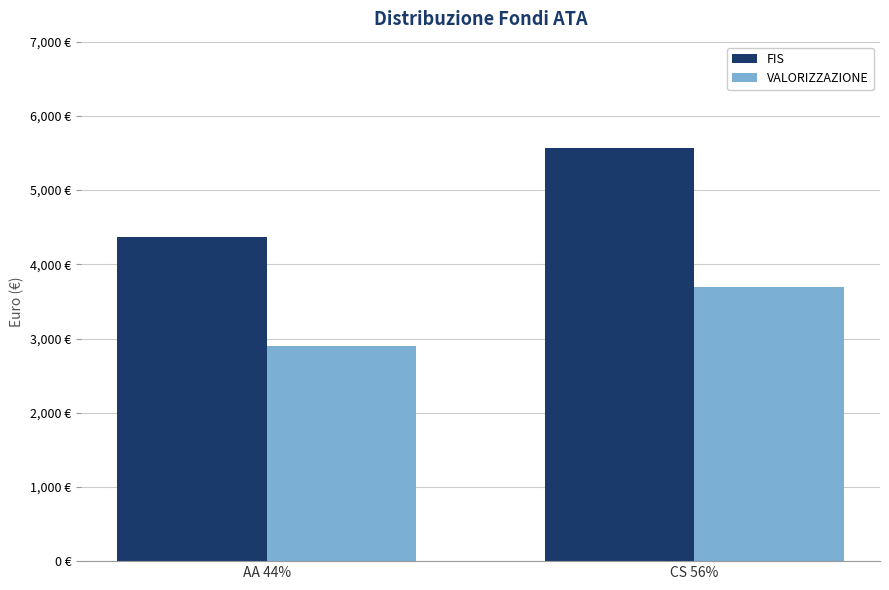

What are all the series names shown in the legend?

FIS, VALORIZZAZIONE